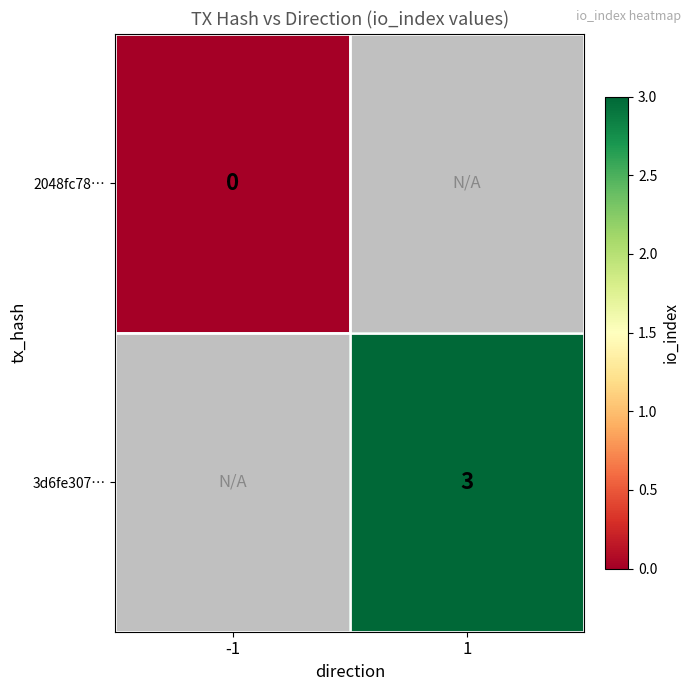

The value of 3d6fe307… at 1 is 3. True or false?

True